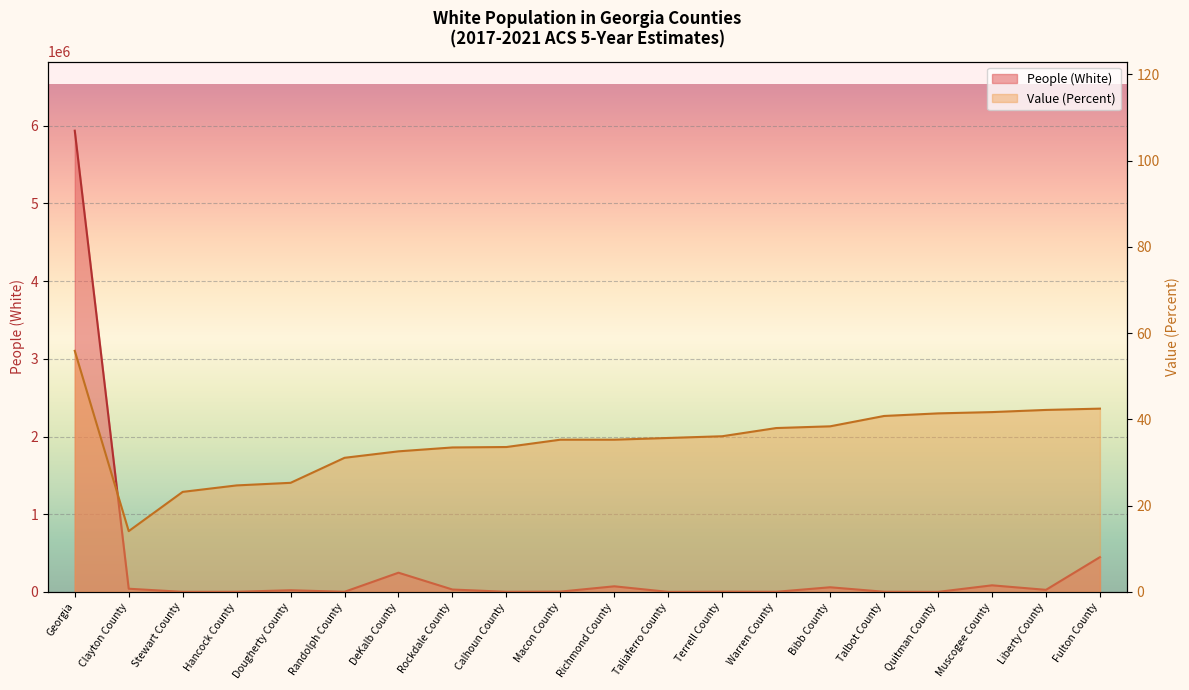

At which label does People (White) reach its peak?

Georgia